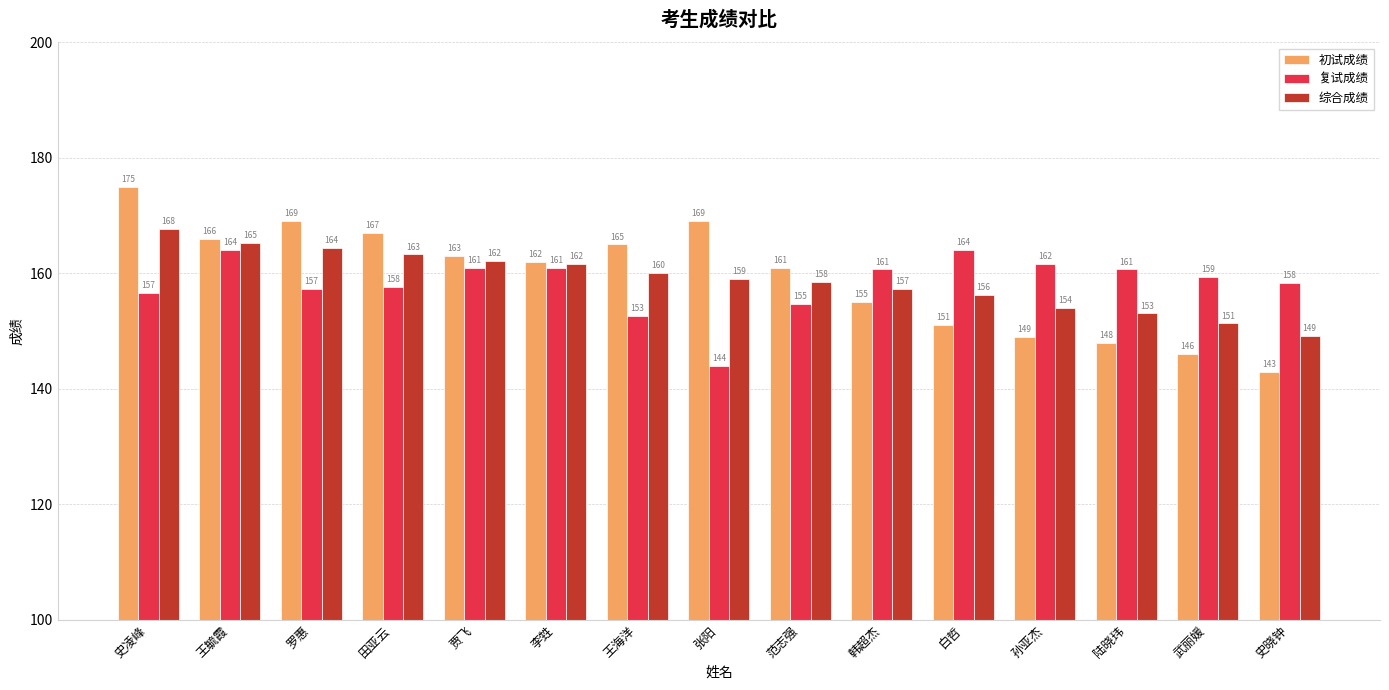

What is the label of the 4th bar from the left?

田亚云